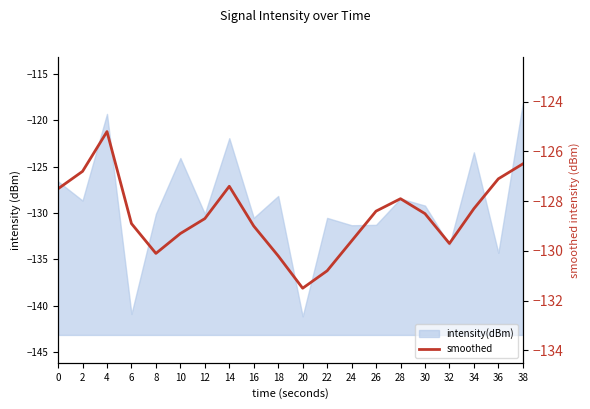

True or false: the data has more than 2 interior local peaks.

True